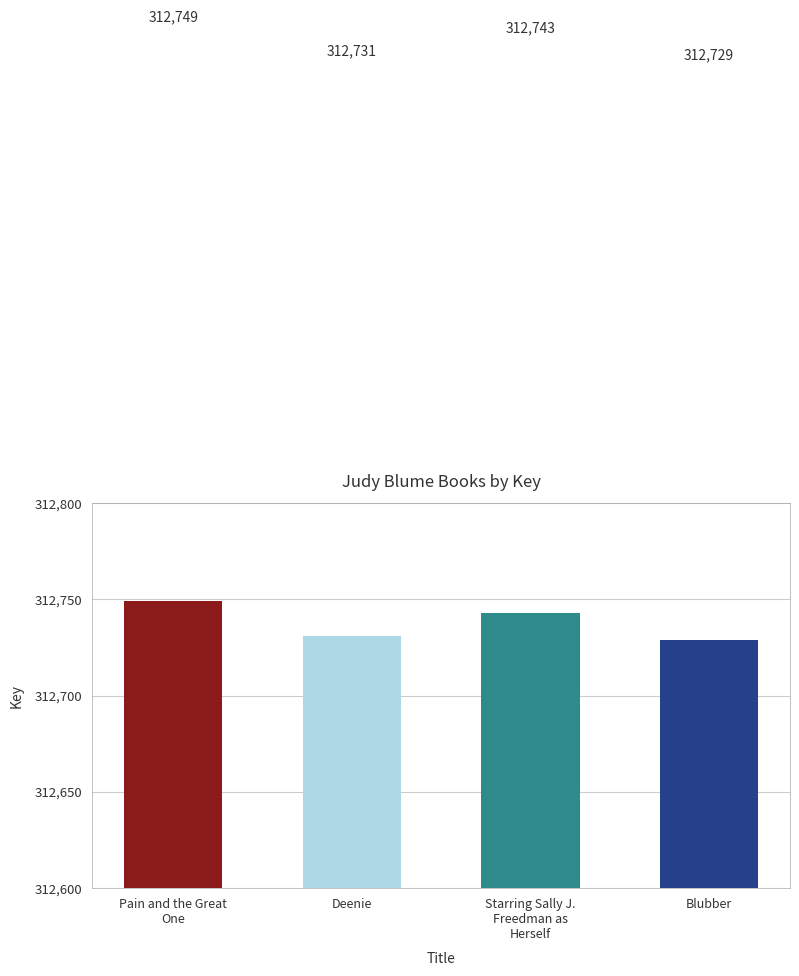

The value at Deenie is 312731. True or false?

True